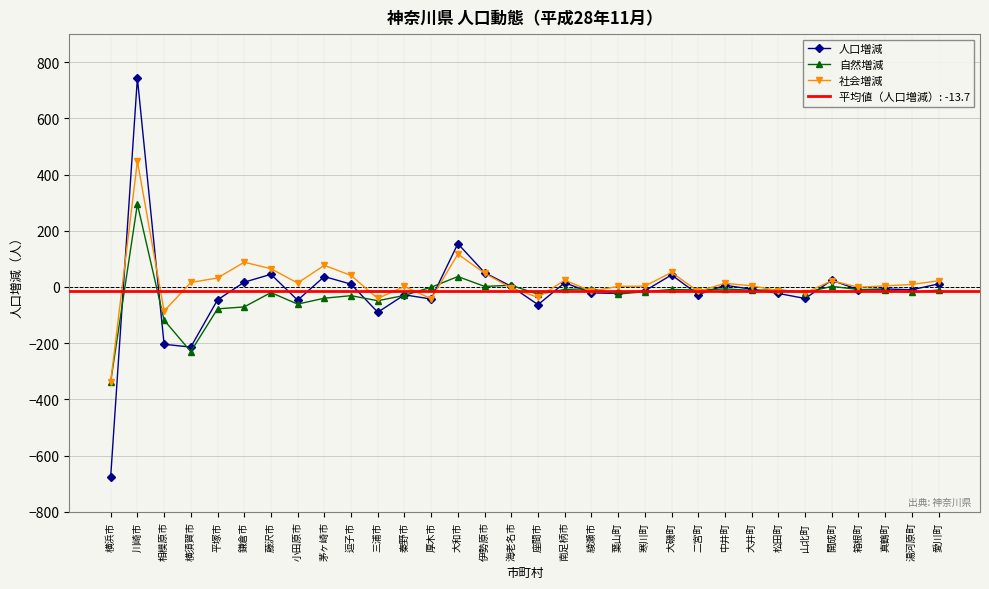

At which category is the sum across all series the highest?

川崎市